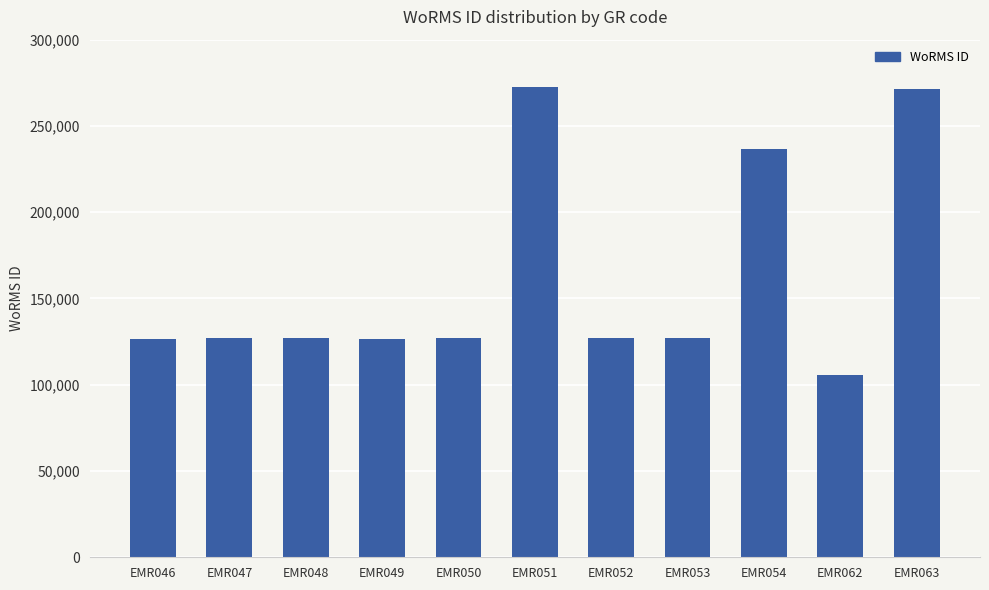

What is the value of the 6th bar from the left?

272526